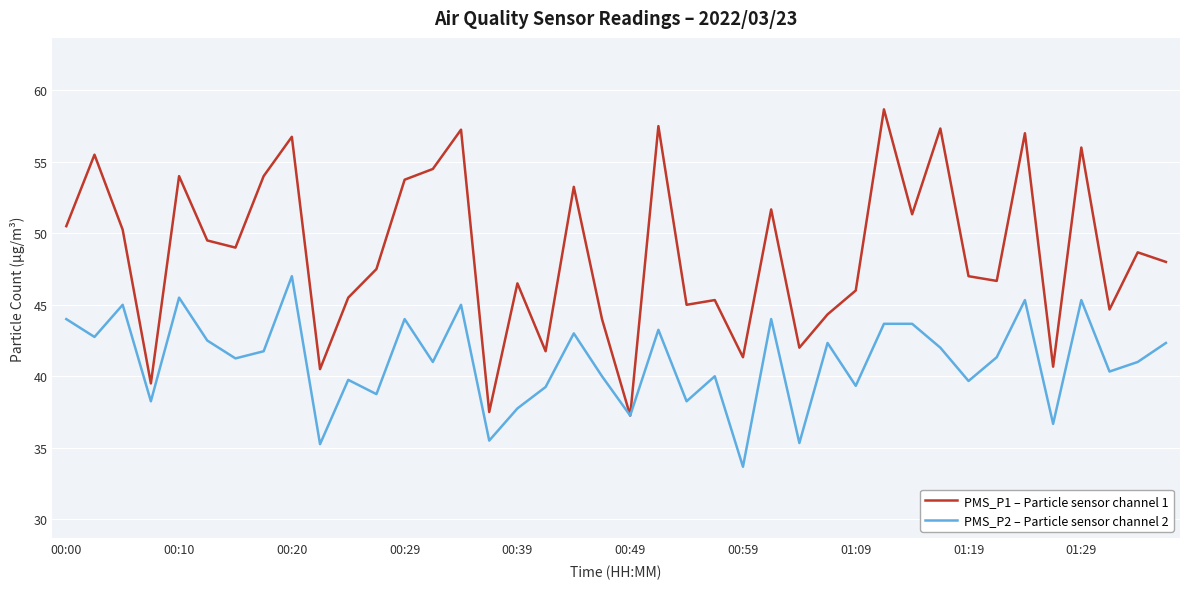

Which series has the widest spread of values?

PMS_P1 – Particle sensor channel 1